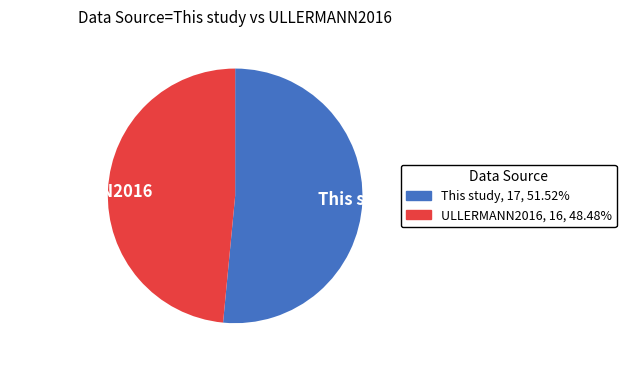

What is the largest slice in the pie chart?

This study